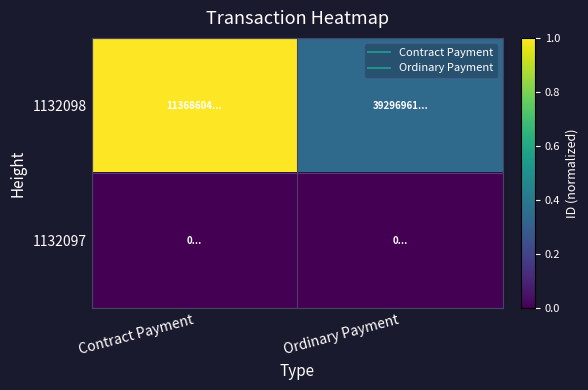

At how many categories does at least one series exceed 0?

2